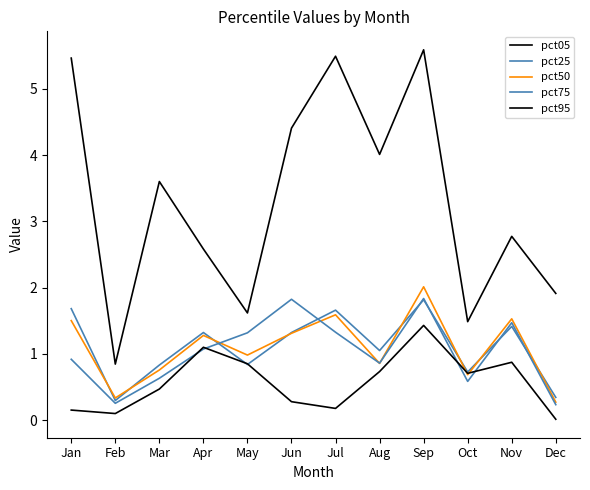

Which has a higher value, Jan or Oct?

Jan